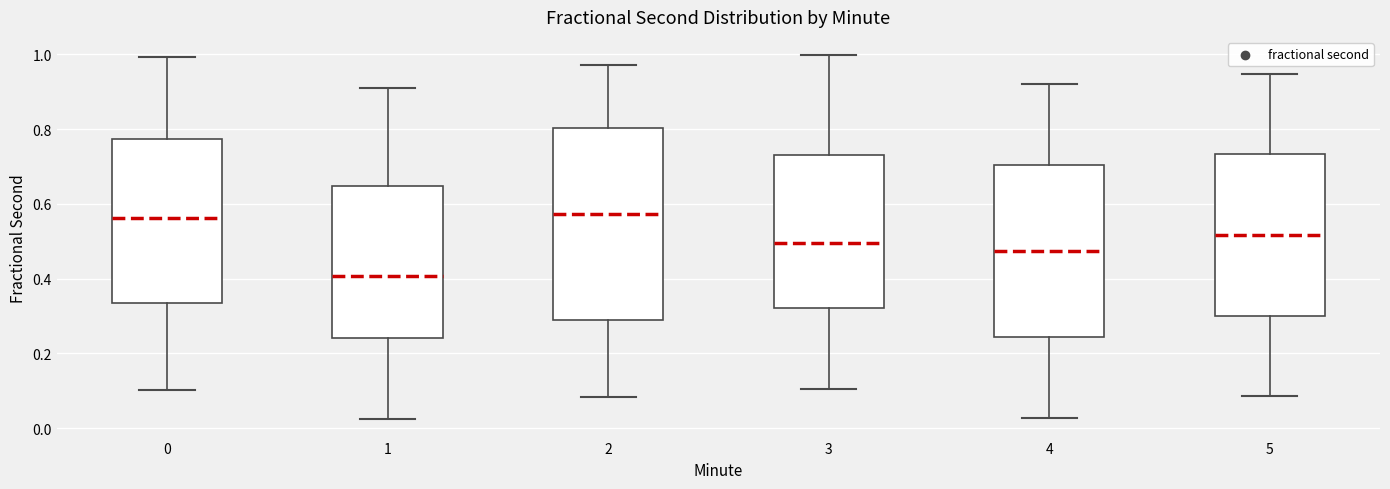

Reading left to right, read every box against the y-axis: the position of its median line, the range the box covers, and the ends of its whiskers. The values are not printed on the chart, so give them approximately, as read against the axis.

0: median 0.56, box 0.34 to 0.78, whiskers 0.10 to 1.00
1: median 0.40, box 0.24 to 0.64, whiskers 0.02 to 0.90
2: median 0.58, box 0.28 to 0.80, whiskers 0.08 to 0.98
3: median 0.50, box 0.32 to 0.74, whiskers 0.10 to 1.00
4: median 0.48, box 0.24 to 0.70, whiskers 0.02 to 0.92
5: median 0.52, box 0.30 to 0.74, whiskers 0.08 to 0.94